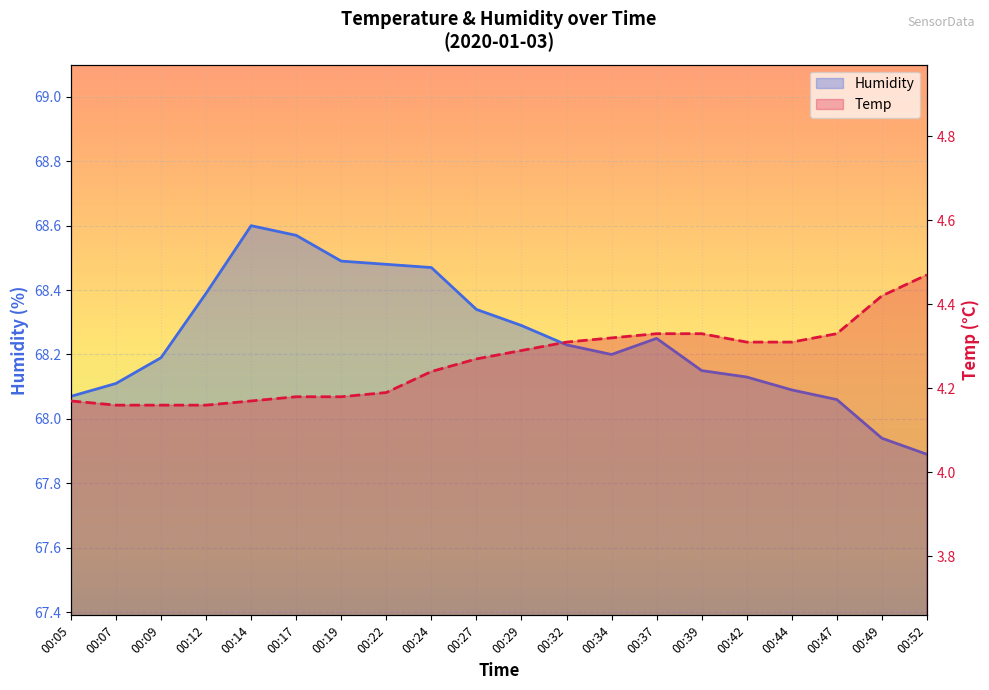

Reading left to right, list all the values displayed in this chart.

Humidity: 68.1	68.1	68.2	68.4	68.6	68.6	68.5	68.5	68.5	68.3	68.3	68.2	68.2	68.2	68.2	68.1	68.1	68.1	67.9	67.9
Temp: 4.2	4.2	4.2	4.2	4.2	4.2	4.2	4.2	4.2	4.3	4.3	4.3	4.3	4.3	4.3	4.3	4.3	4.3	4.4	4.5